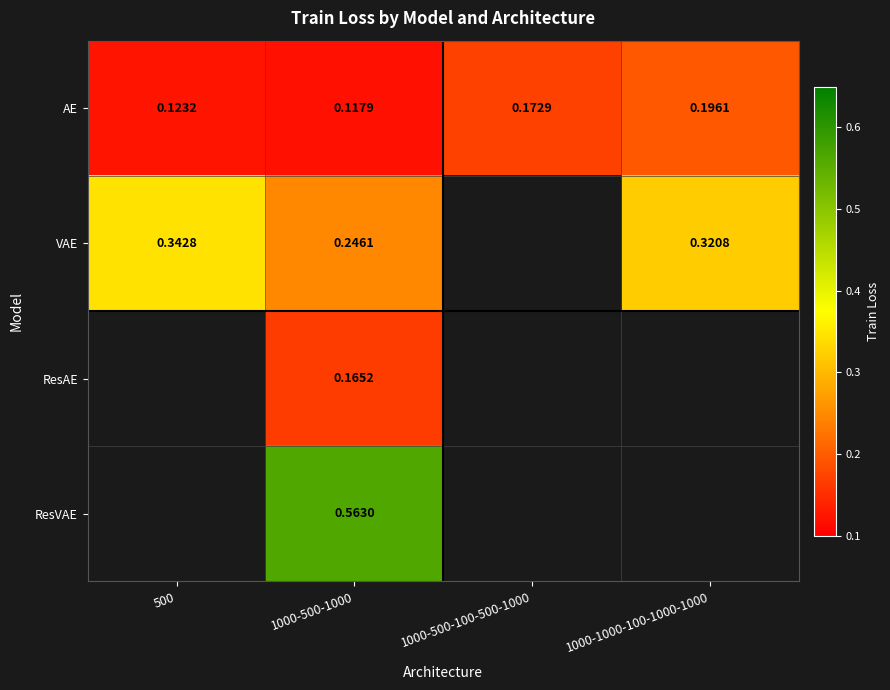

The value of VAE at 1000-1000-100-1000-1000 is 0.5. True or false?

False